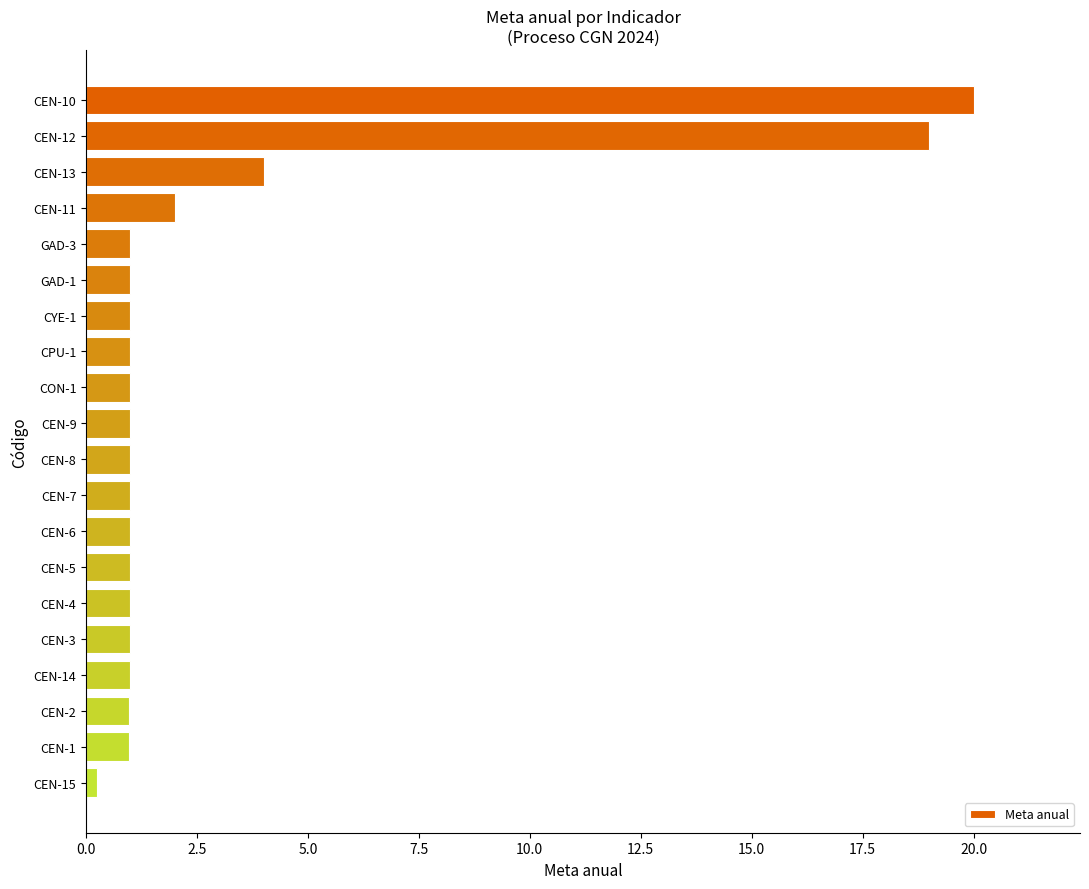

How many bars are there in total?

20